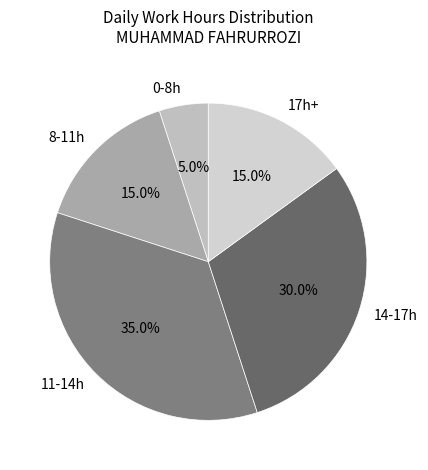

Count the number of slices in the pie.

5